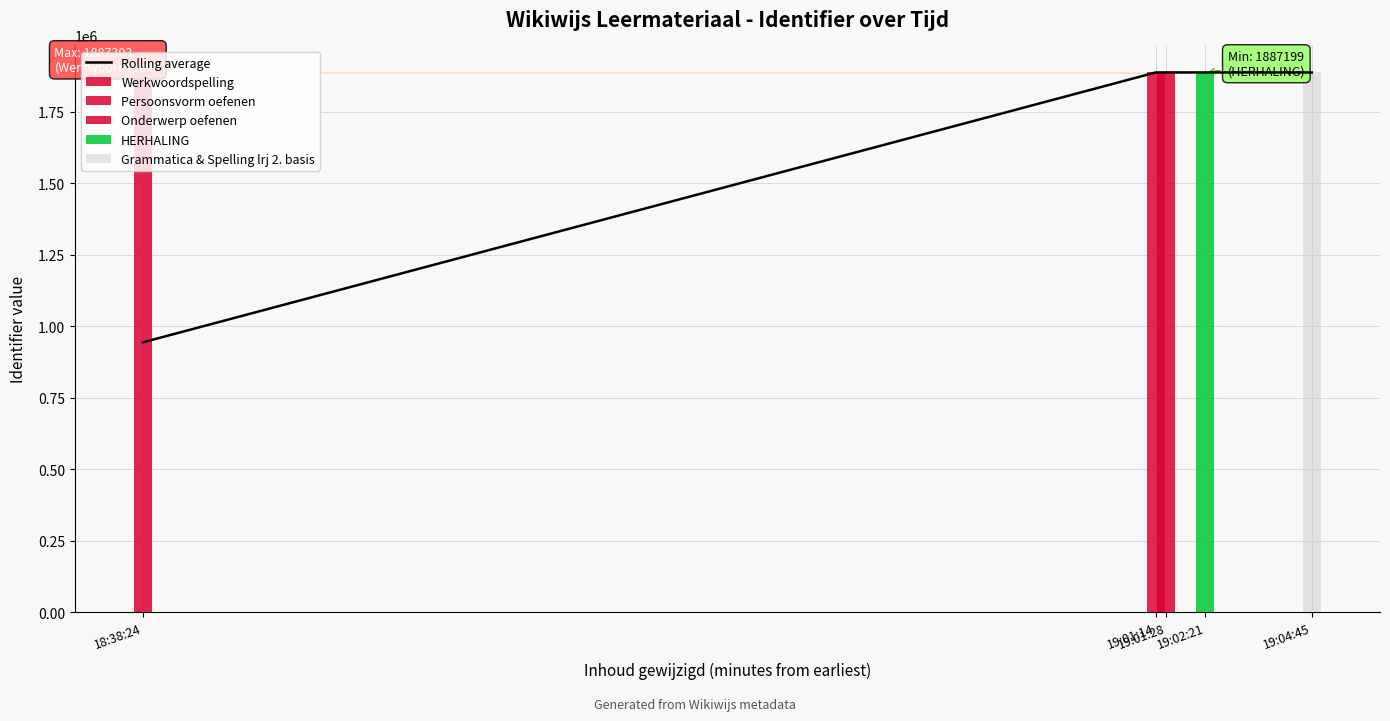

What is the greatest value displayed?

1887302.0